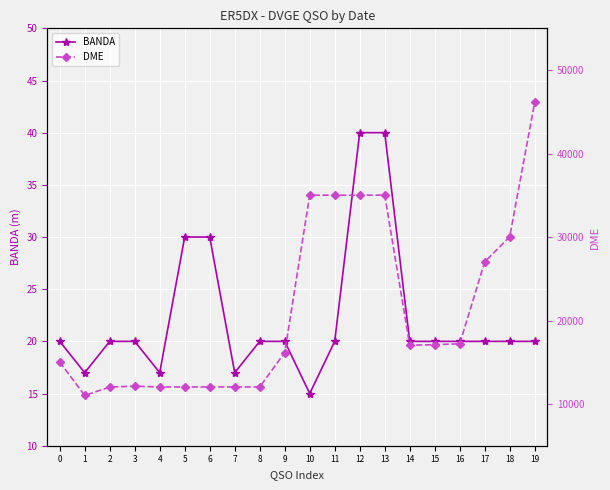

At which category does DME reach its first local valley?

1